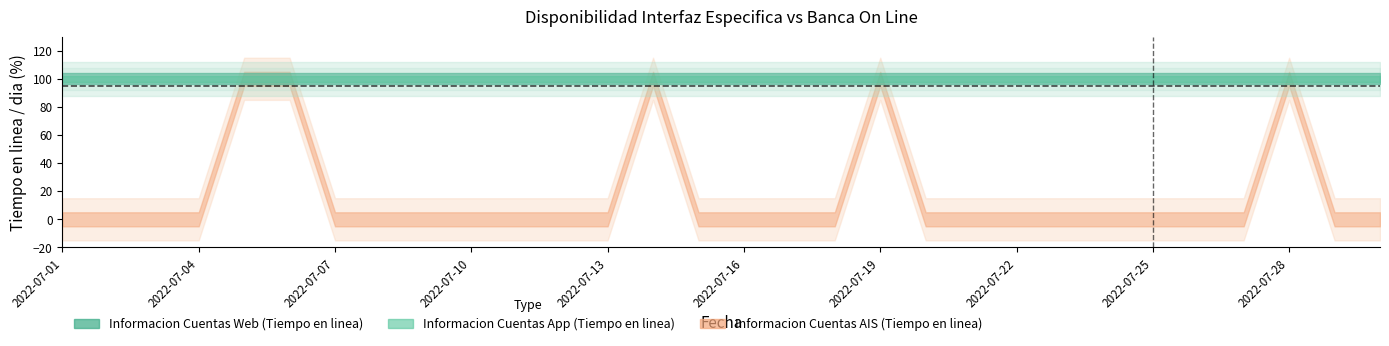

Reading left to right, list all the values displayed in this chart.

Informacion Cuentas AIS (Tiempo en linea): 0	0	0	0	100	100	0	0	0	0	0	0	0	100	0	0	0	0	100	0	0	0	0	0	0	0	0	100	0	0
Informacion Cuentas Web (Tiempo en linea): 100	100	100	100	100	100	100	100	100	100	100	100	100	100	100	100	100	100	100	100	100	100	100	100	100	100	100	100	100	100
Informacion Cuentas App (Tiempo en linea): 100	100	100	100	100	100	100	100	100	100	100	100	100	100	100	100	100	100	100	100	100	100	100	100	100	100	100	100	100	100